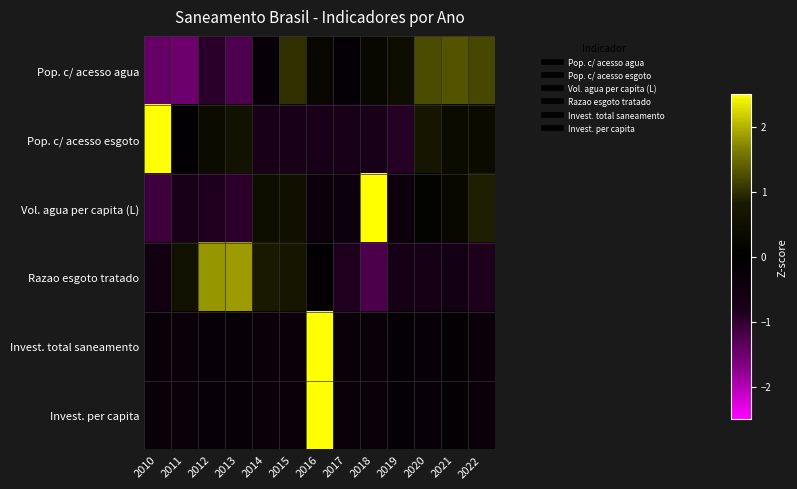

Reading left to right, what are all the values shown in this chart?

Pop. c/ acesso agua: 2010=-1.5	2011=-1.5	2012=-1.0	2013=-1.3	2014=-0.3	2015=1.0	2016=0.2	2017=-0.2	2018=0.3	2019=0.4	2020=1.2	2021=1.3	2022=1.2
Pop. c/ acesso esgoto: 2010=2.7	2011=-0.1	2012=0.4	2013=0.6	2014=-0.8	2015=-0.8	2016=-0.8	2017=-0.8	2018=-0.8	2019=-0.9	2020=0.7	2021=0.4	2022=0.4
Vol. agua per capita (L): 2010=-1.1	2011=-0.8	2012=-0.9	2013=-1.0	2014=0.4	2015=0.5	2016=-0.4	2017=-0.4	2018=2.8	2019=-0.4	2020=0.1	2021=0.3	2022=0.9
Razao esgoto tratado: 2010=-0.5	2011=0.6	2012=1.8	2013=1.9	2014=0.8	2015=0.7	2016=-0.1	2017=-0.9	2018=-1.2	2019=-0.7	2020=-0.7	2021=-0.7	2022=-0.8
Invest. total saneamento: 2010=-0.3	2011=-0.3	2012=-0.3	2013=-0.2	2014=-0.3	2015=-0.3	2016=3.5	2017=-0.3	2018=-0.3	2019=-0.2	2020=-0.3	2021=-0.1	2022=-0.3
Invest. per capita: 2010=-0.3	2011=-0.3	2012=-0.3	2013=-0.2	2014=-0.3	2015=-0.3	2016=3.5	2017=-0.3	2018=-0.3	2019=-0.2	2020=-0.3	2021=-0.2	2022=-0.3